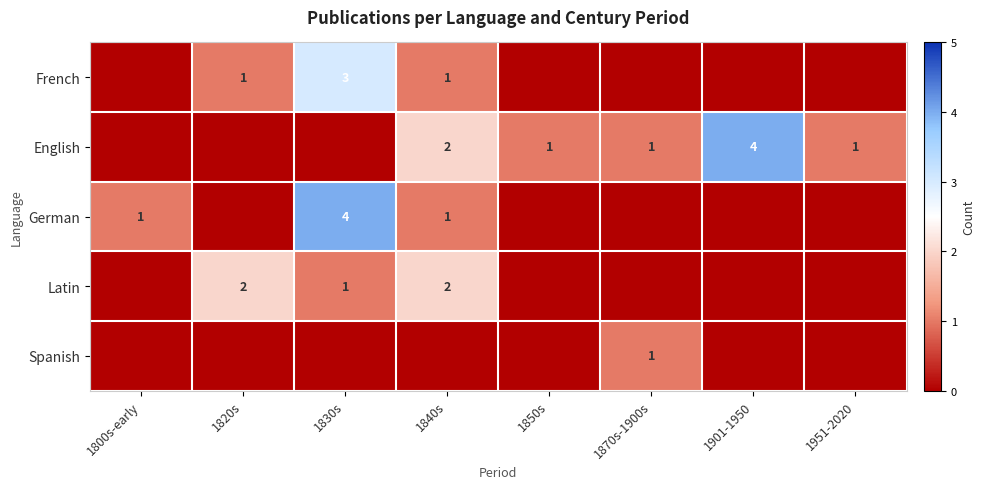

True or false: German has a value of 1 at 1840s.

True